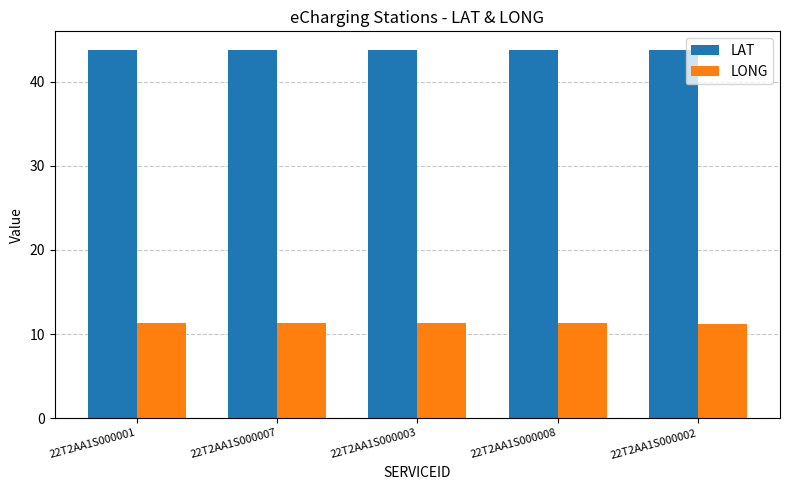

Rank the series by their average value, from lowest to highest.

LONG, LAT